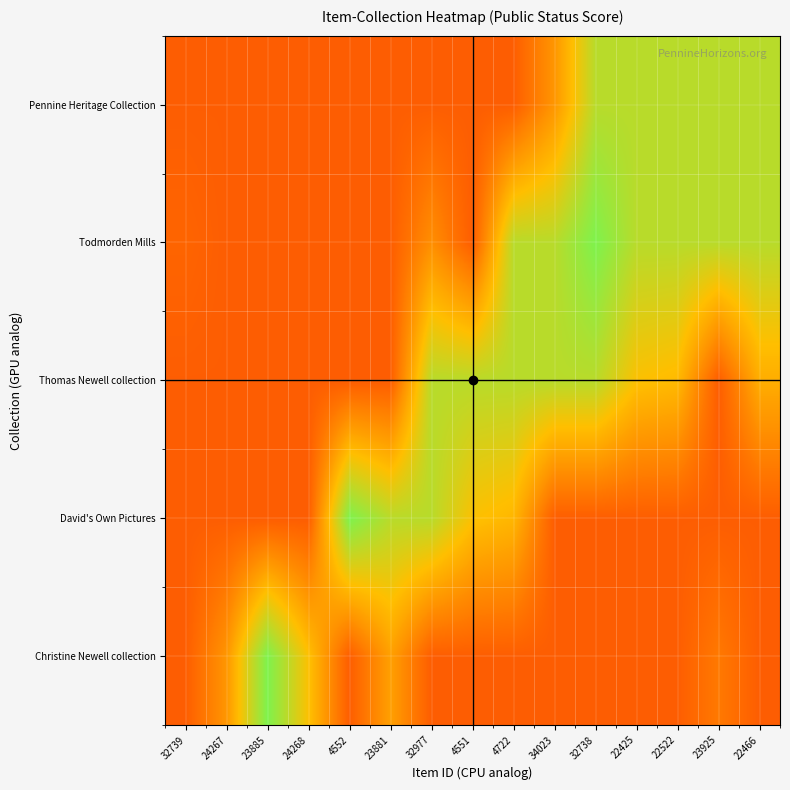

What is the difference between the highest and lowest values at 4551?

0.6